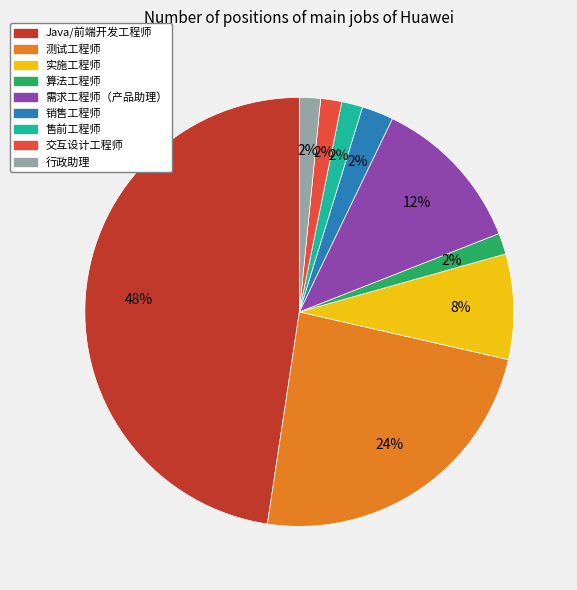

Which slice is the largest?

Java/前端开发工程师